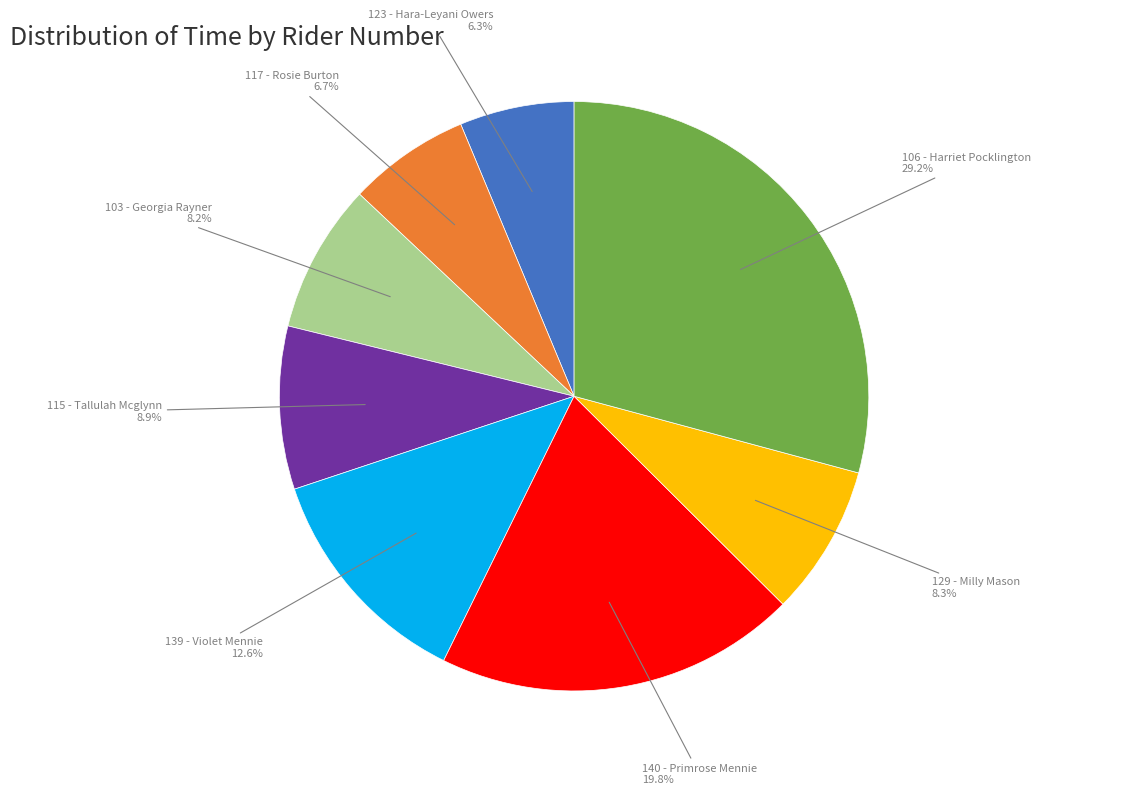

Is there any slice that represents more than half of the pie?

No